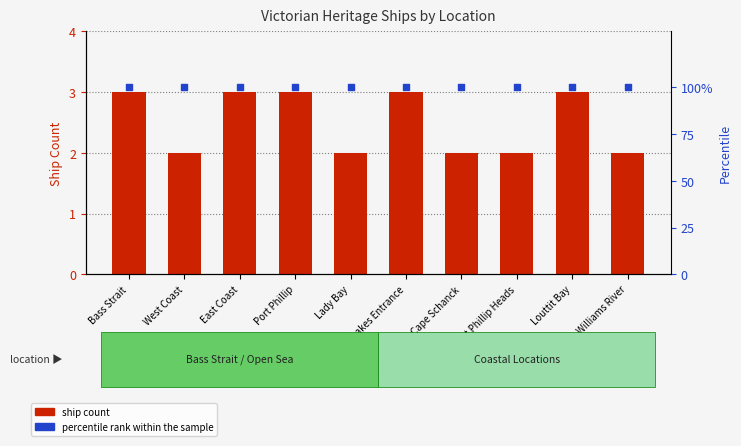

Is the value of ship count at Port Phillip greater than the value of percentile rank within the sample at West Coast?

No